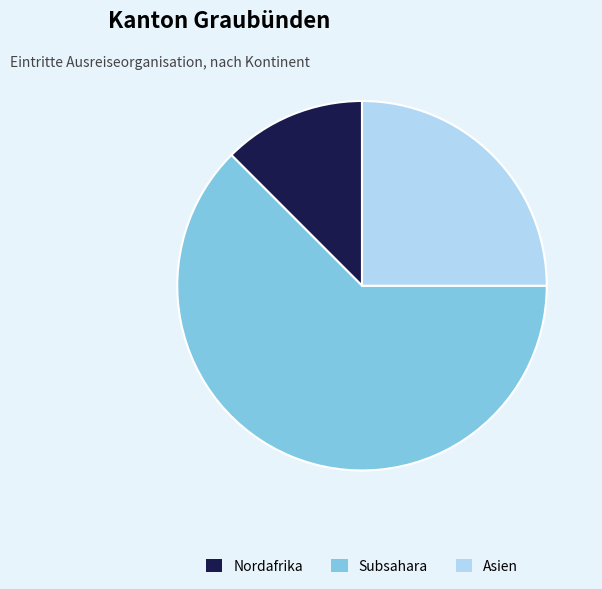

Between Nordafrika and Asien, which is larger?

Asien